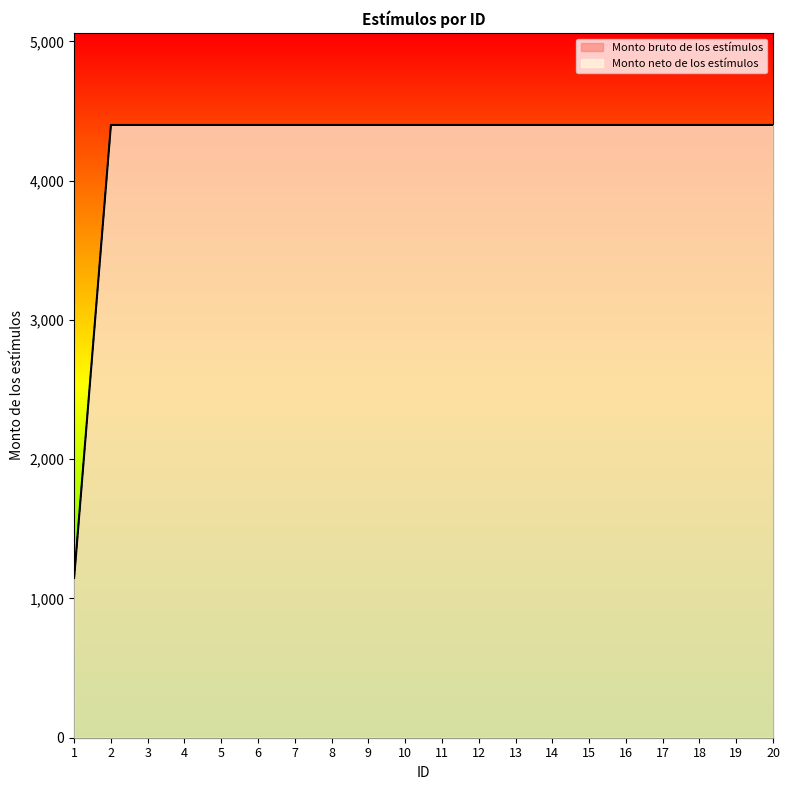

Is the value of Monto bruto de los estímulos at 8 greater than the value of Monto neto de los estímulos at 5?

No